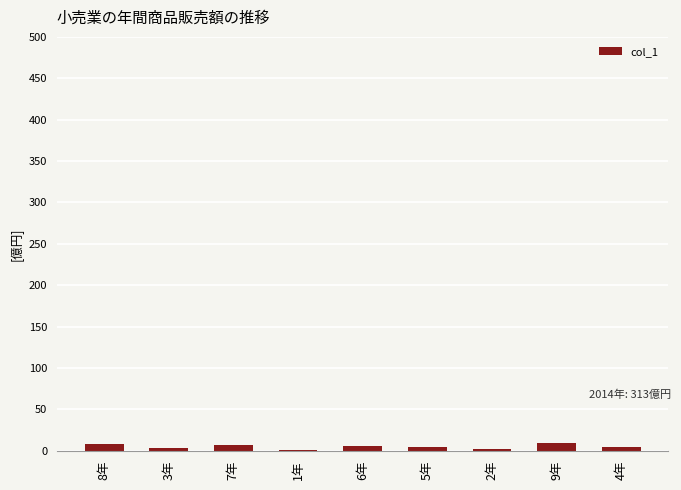

What is the sum of all values?

45